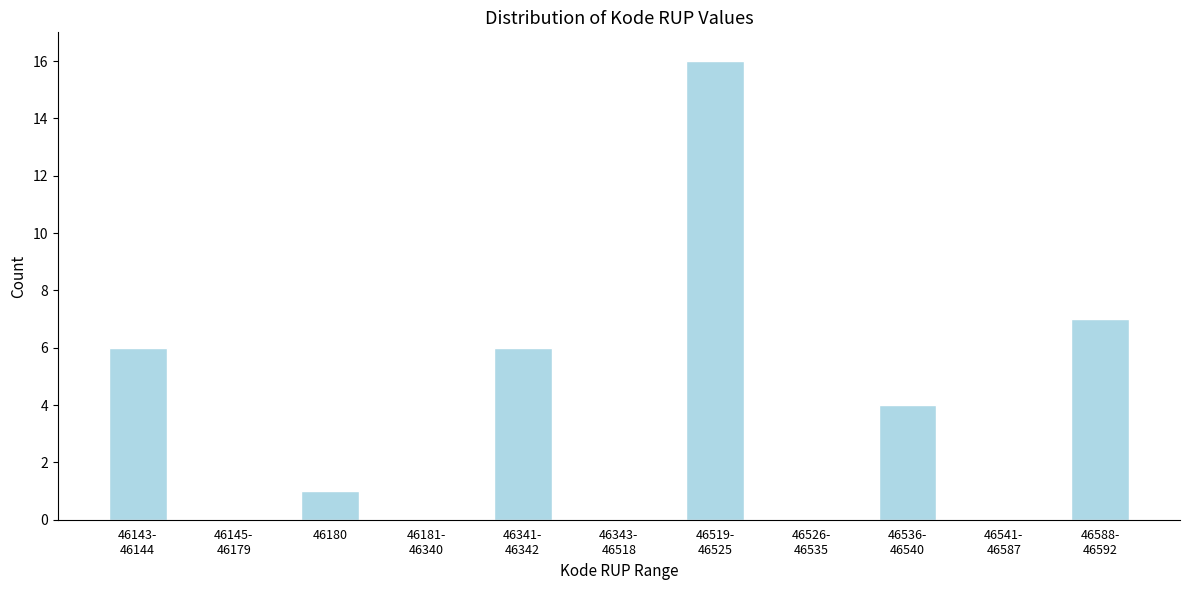

What is the sum of all values?

40